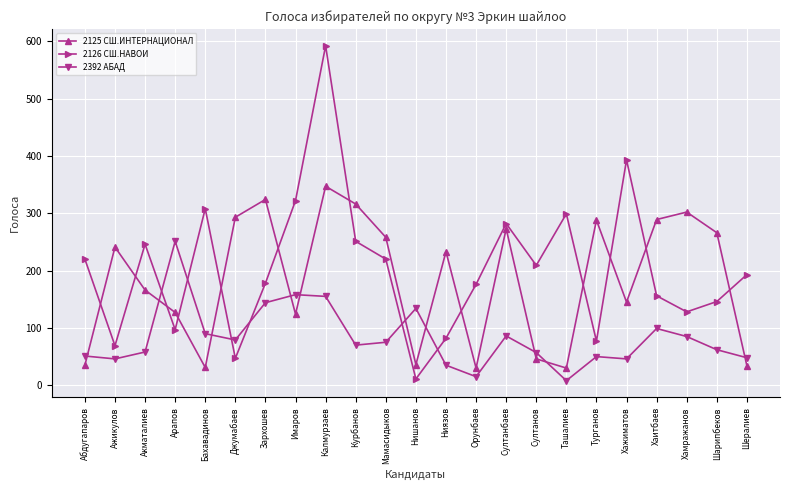

What is the label of the 11th point from the right?

Ниязов